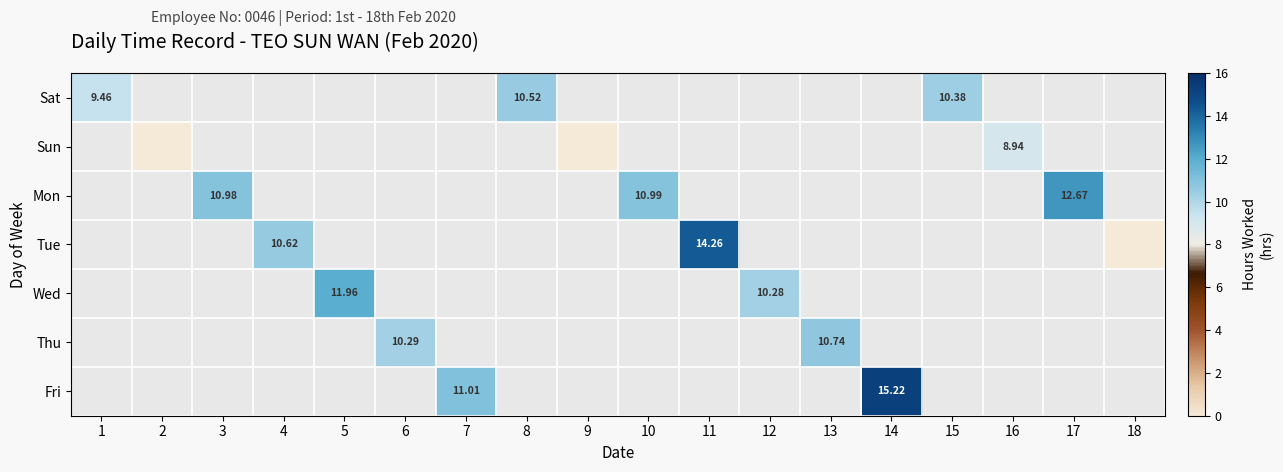

At how many categories does at least one series exceed 4?

15